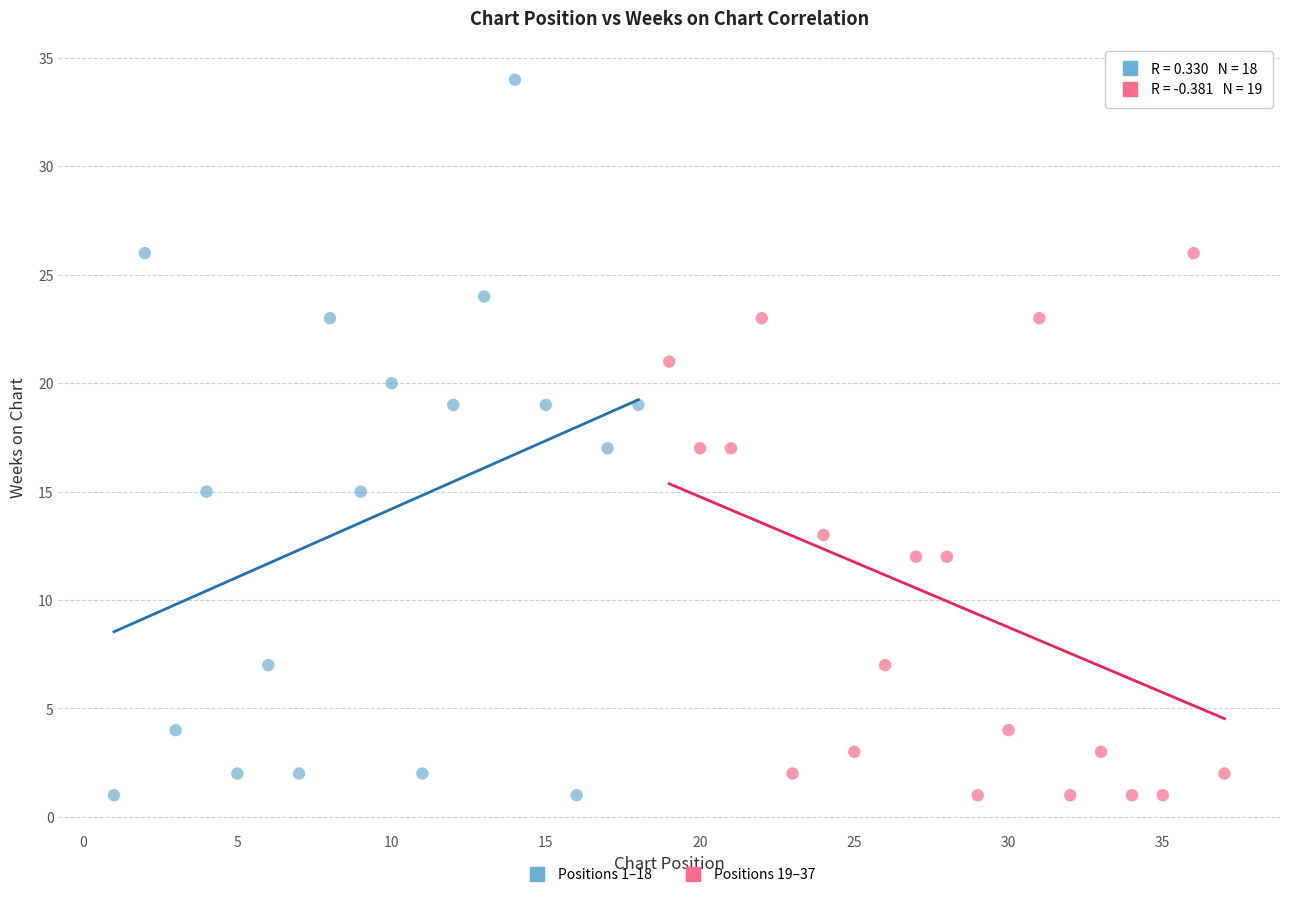

Which series reaches the maximum Y coordinate?

Positions 1–18